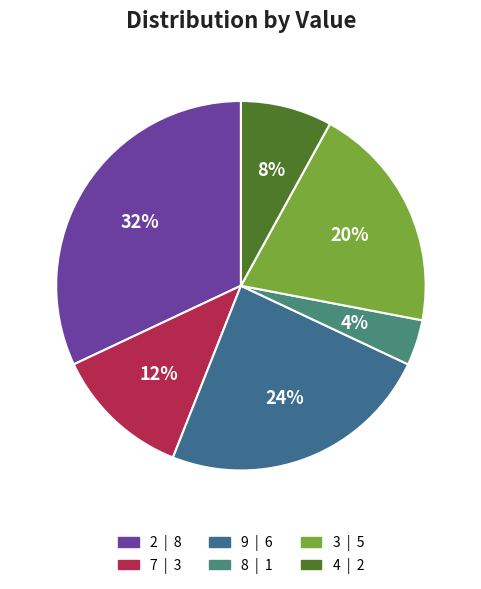

How many segments does this pie chart have?

6